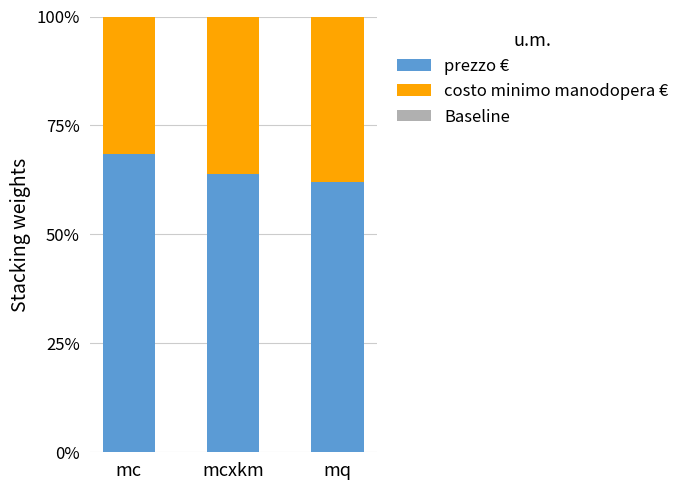

What is the difference between the maximum and minimum values in the costo minimo manodopera € series?

0.1